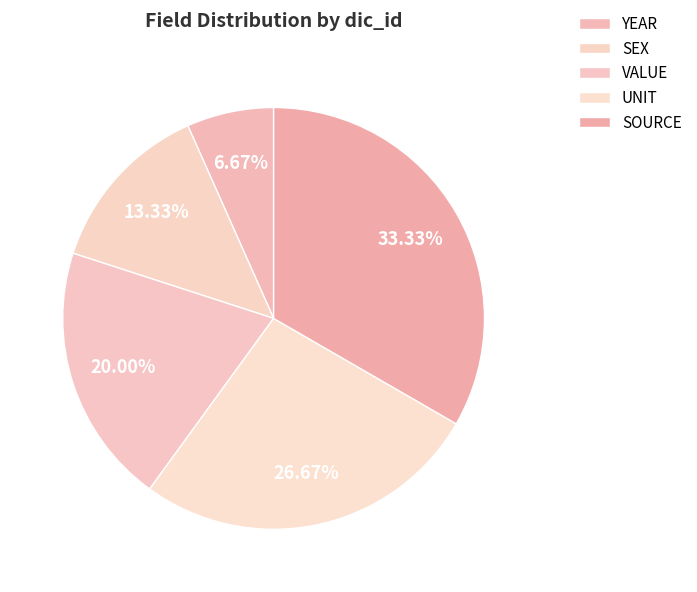

How many segments does this pie chart have?

5